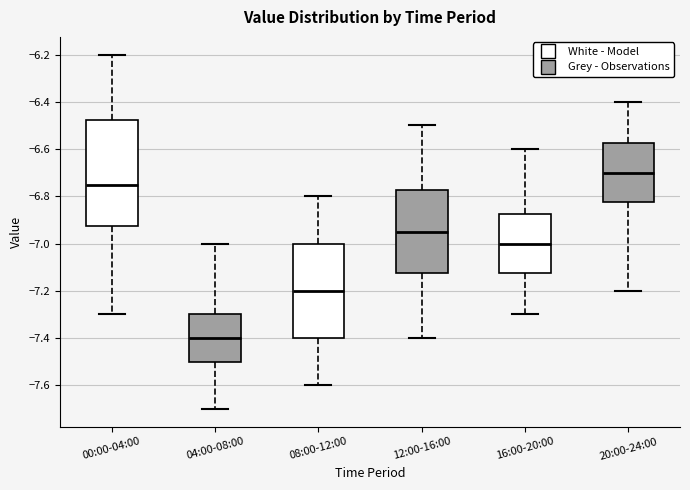

Which box's median line is the lowest?

04:00-08:00